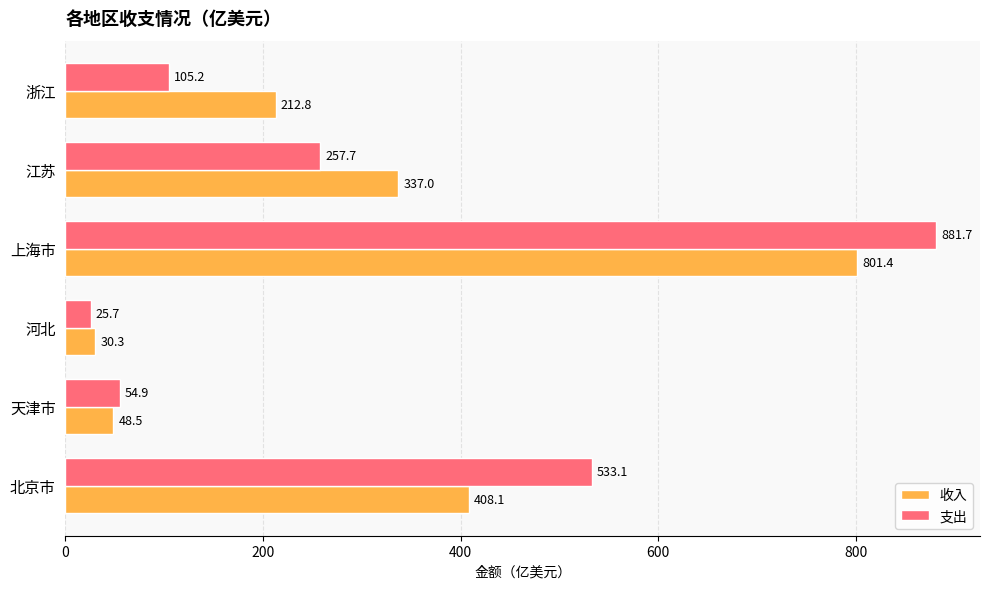

Count the number of data series in this chart.

2